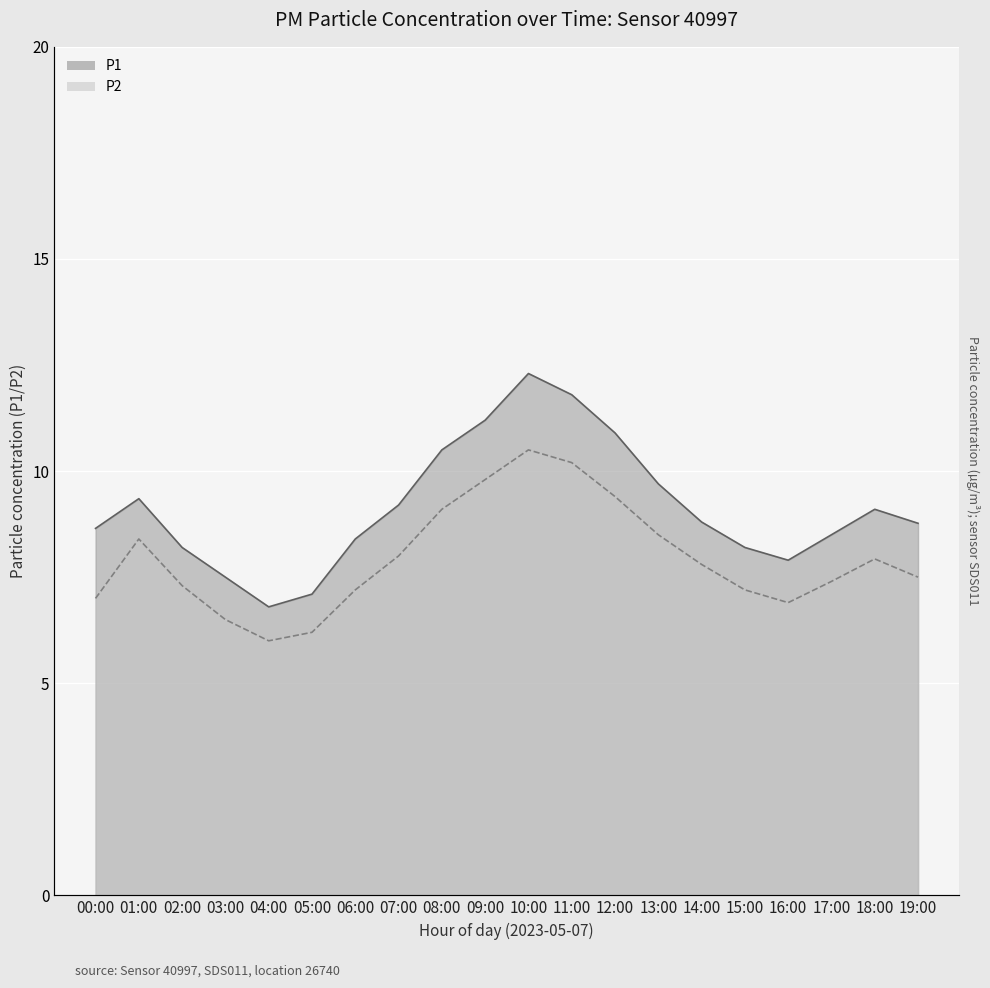

Which category has the lowest value in the P1 series?

04:00